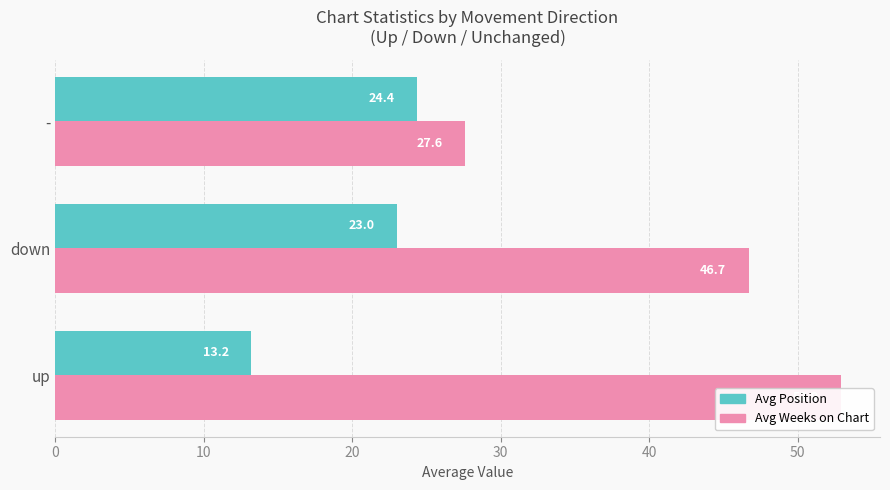

Rank the series by their average value, from lowest to highest.

Avg Position, Avg Weeks on Chart